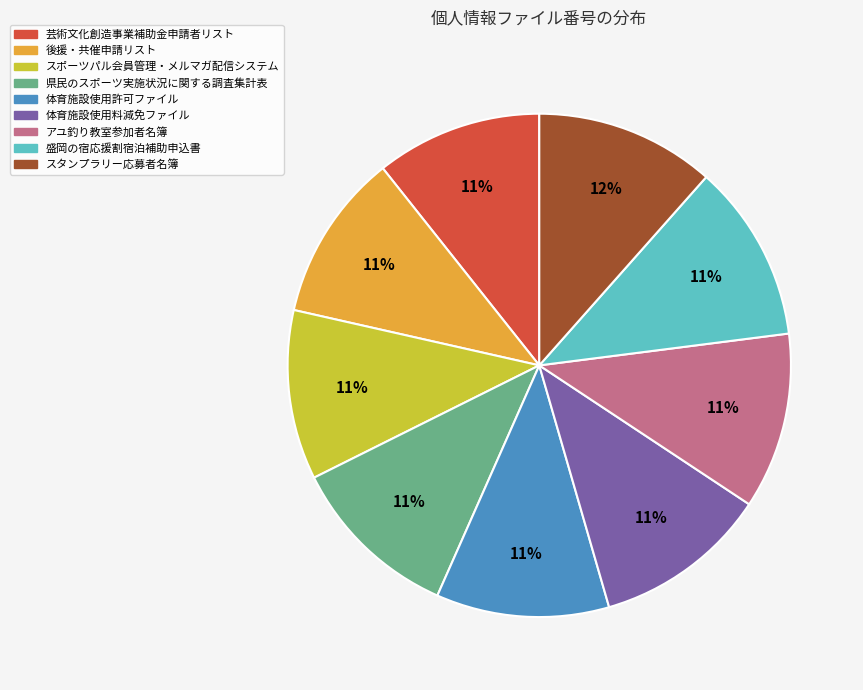

How many slices are in this pie chart?

9